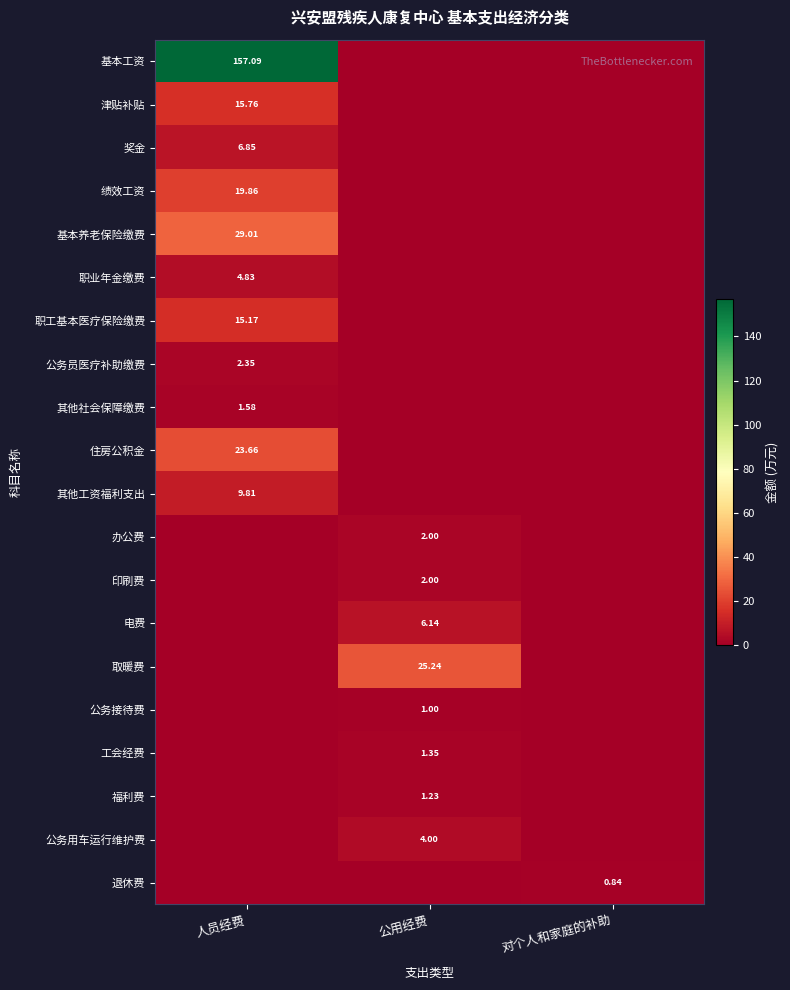

At which label is 公务员医疗补助缴费 closest to 1?

公用经费